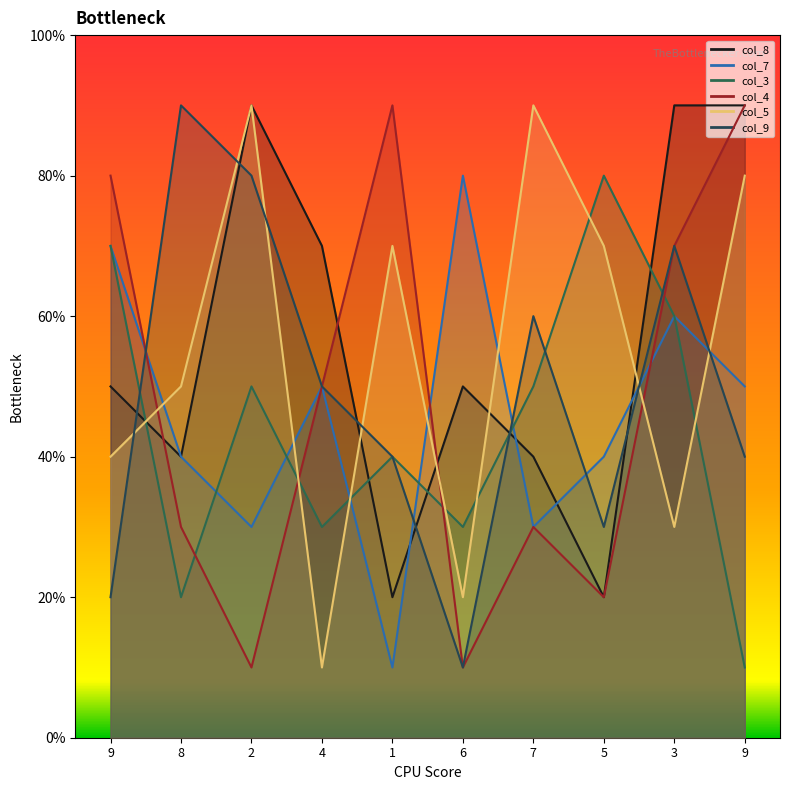

Between 9 and 6, which series saw the biggest shift?

col_4